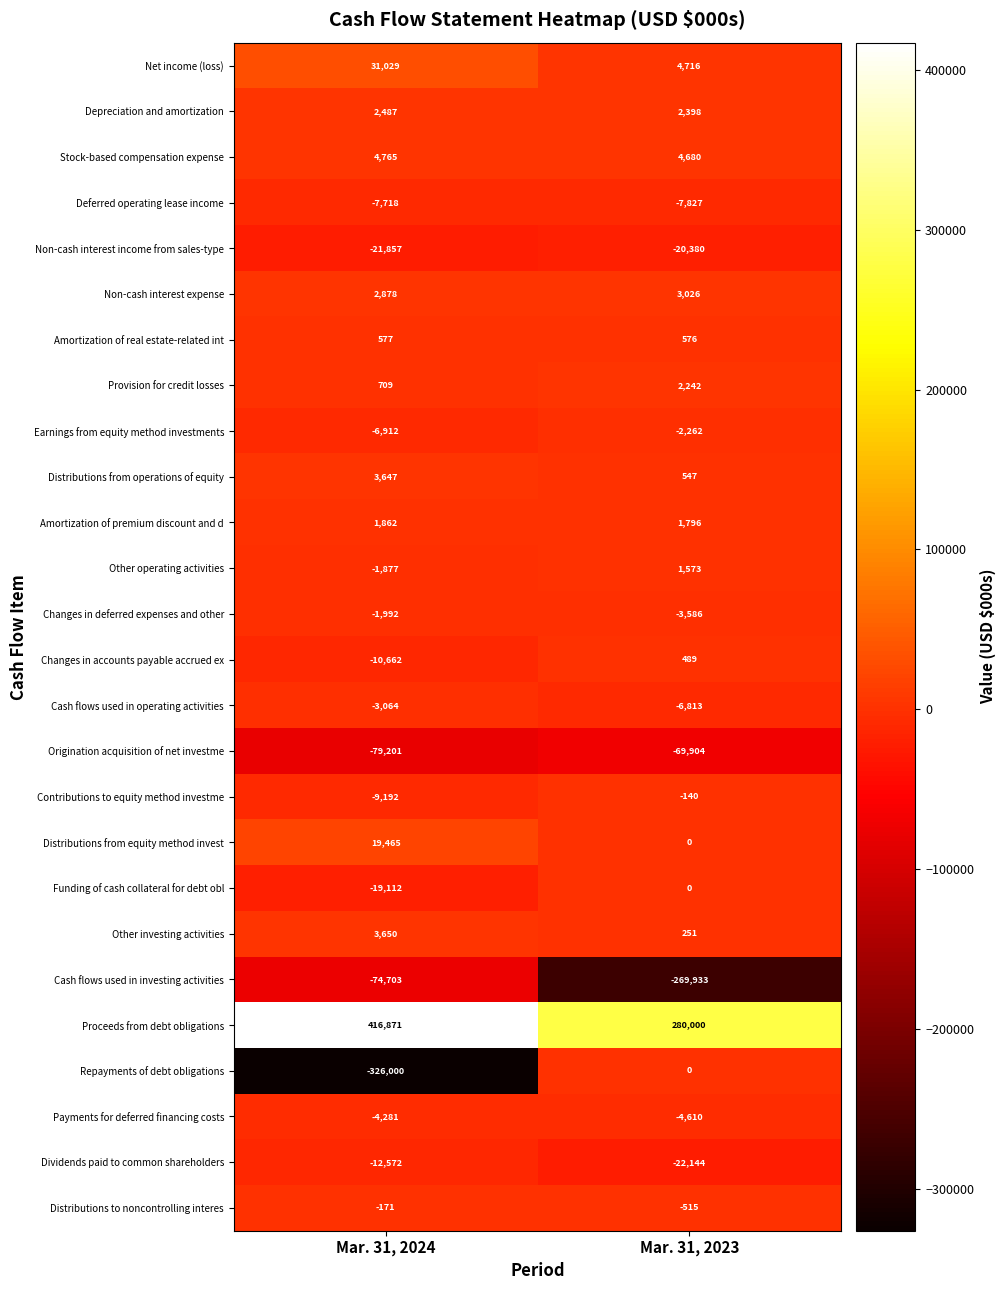

Is the value of Amortization of real estate-related int at Mar. 31, 2023 greater than the value of Net income (loss) at Mar. 31, 2024?

No